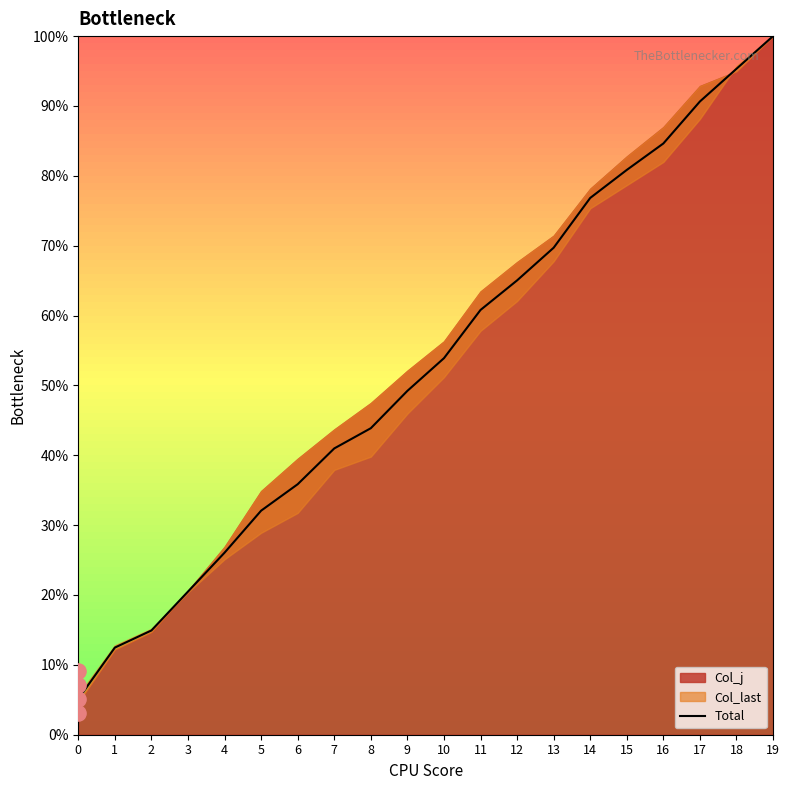

What is the ratio of the value at 11 to the value at 1?

4.9